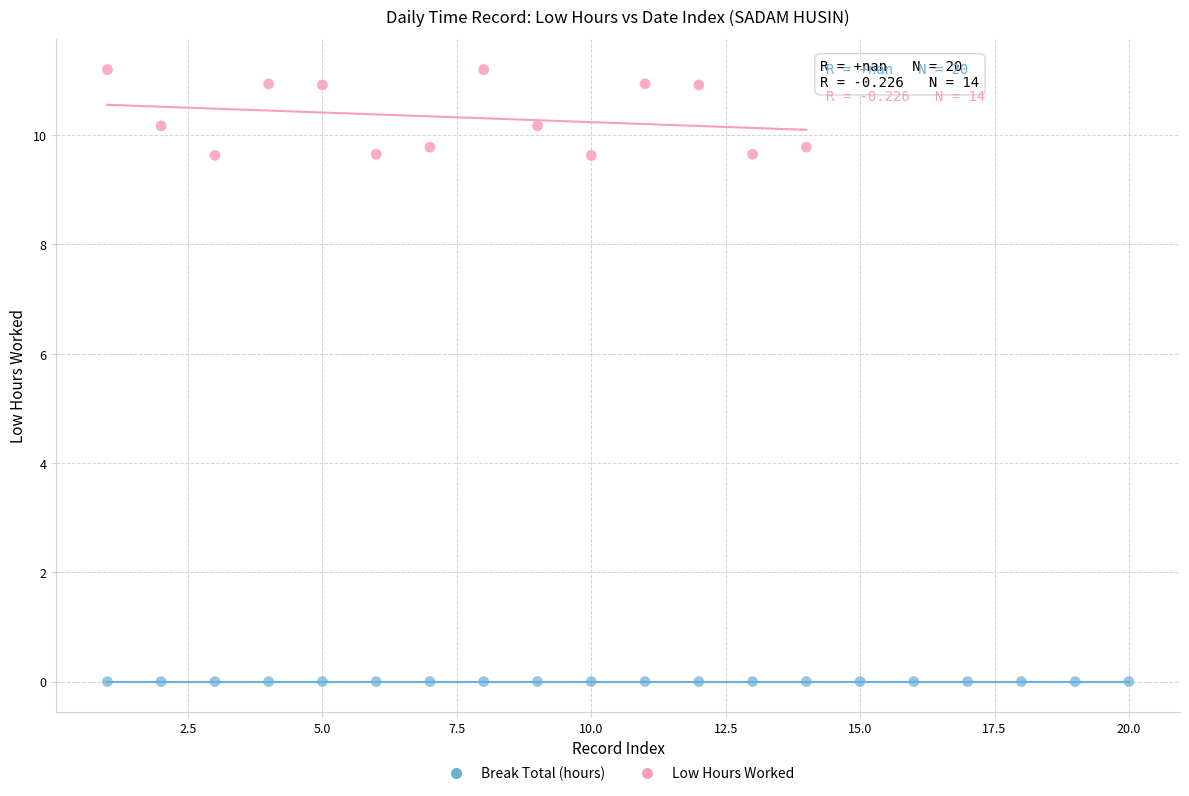

Which series contains the lowest Y value?

Break Total (hours)